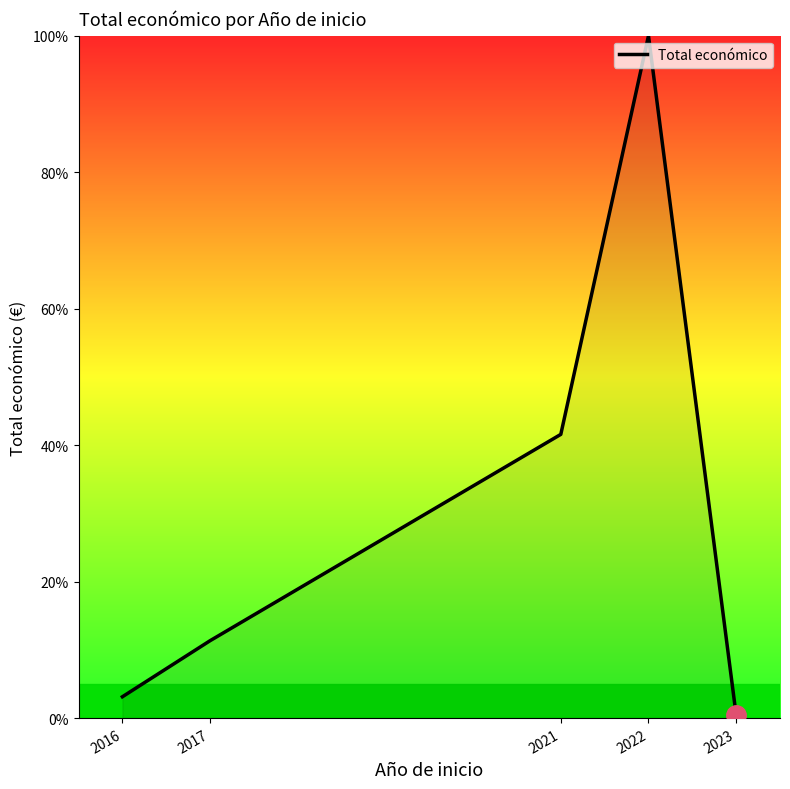

What is the sum of the values at 2021 and 2022?

141.6